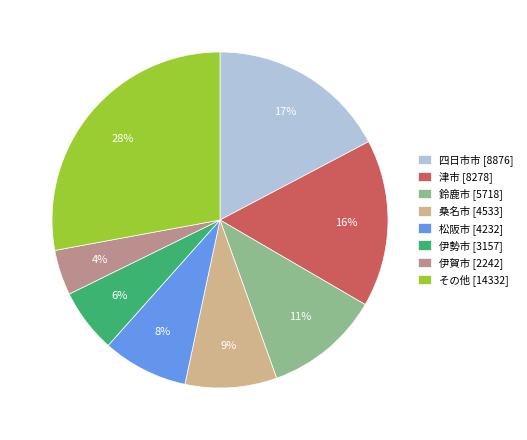

Is the sum of 四日市市 [8876] and 松阪市 [4232] greater than half?

No